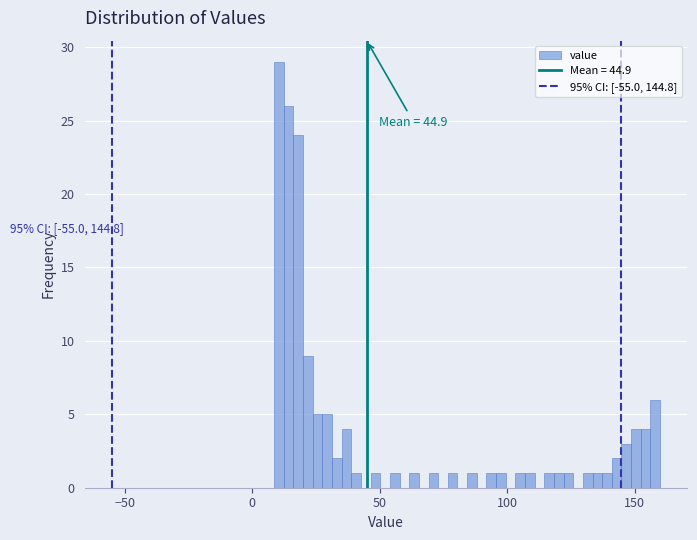

Read against the x-axis, roughly where is the centre of the tallest bar?

10